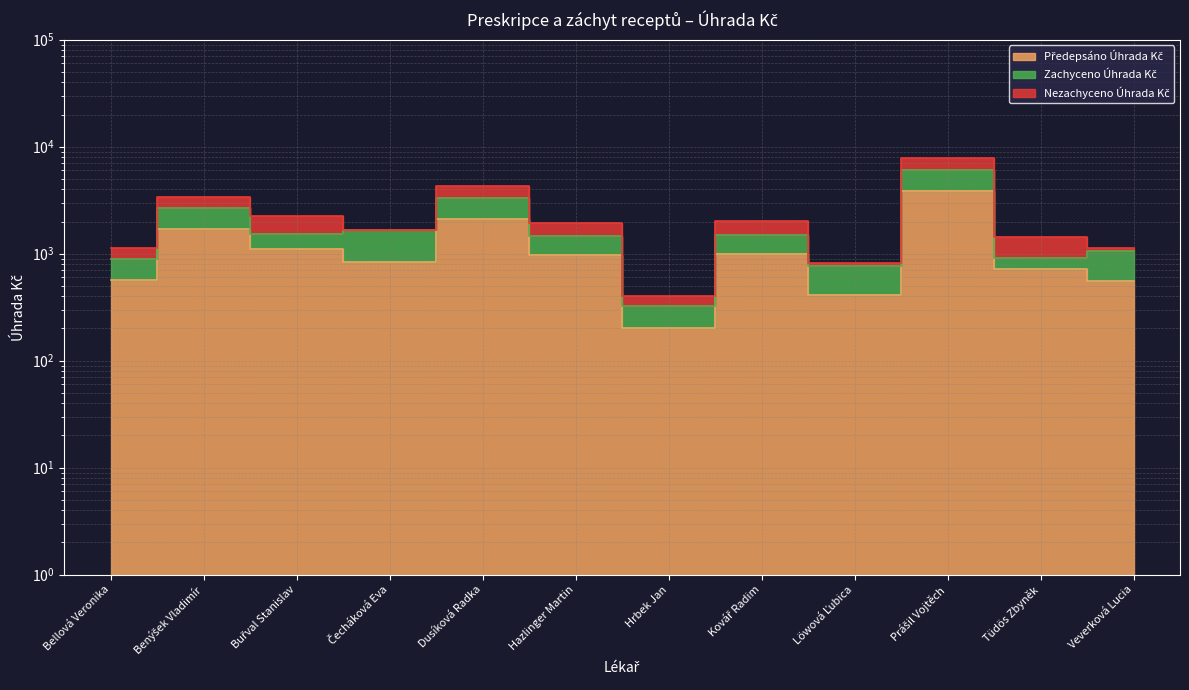

What is the lowest value of the Zachyceno Úhrada Kč series?

326.3